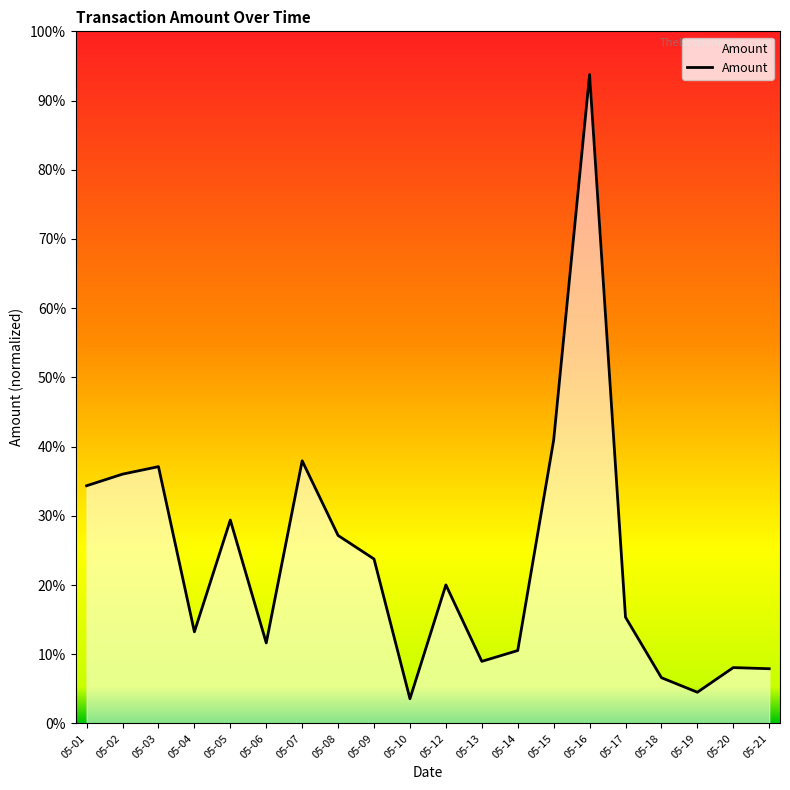

Where is the first local maximum?

05-03